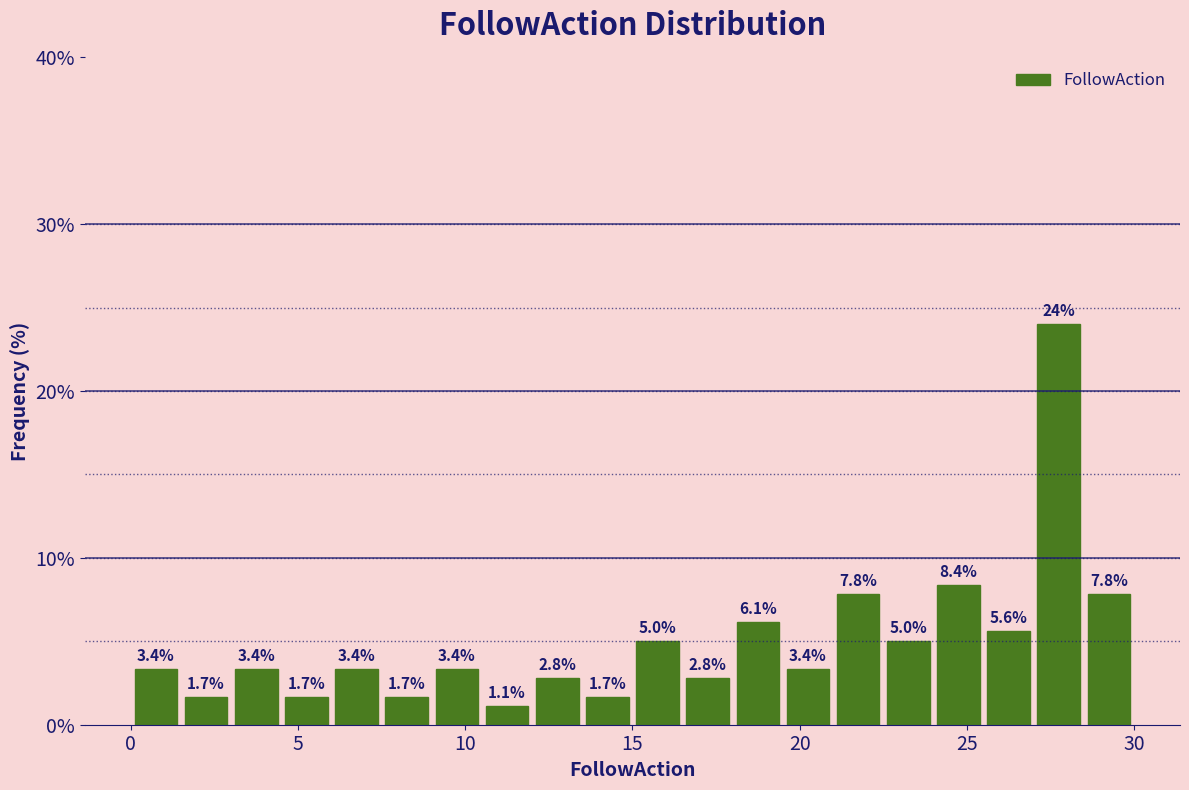

Around what value on the x-axis is the tallest bar? Give the approximate position of its centre, as read against the axis.

28.0